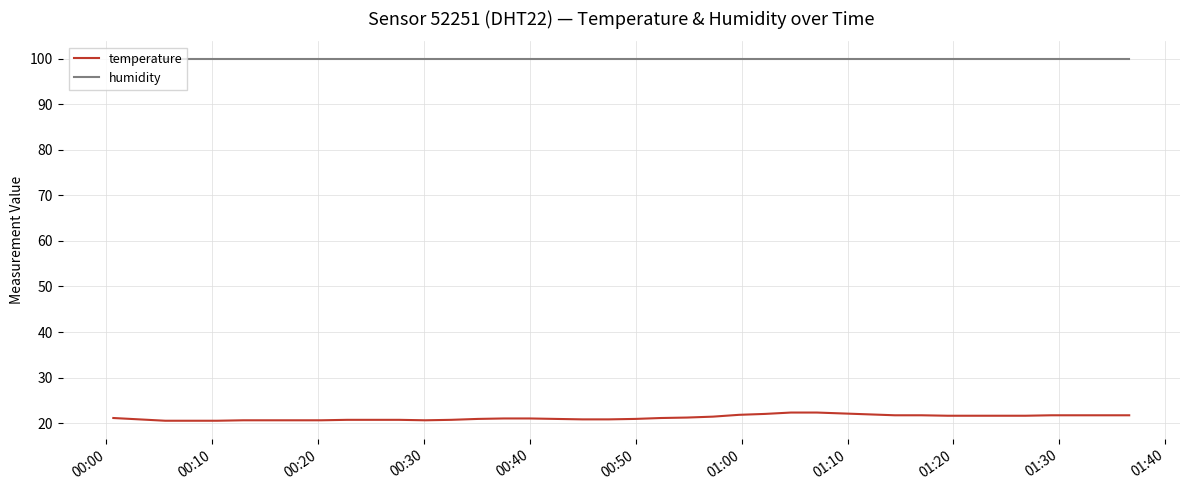

Which series has the widest spread of values?

temperature